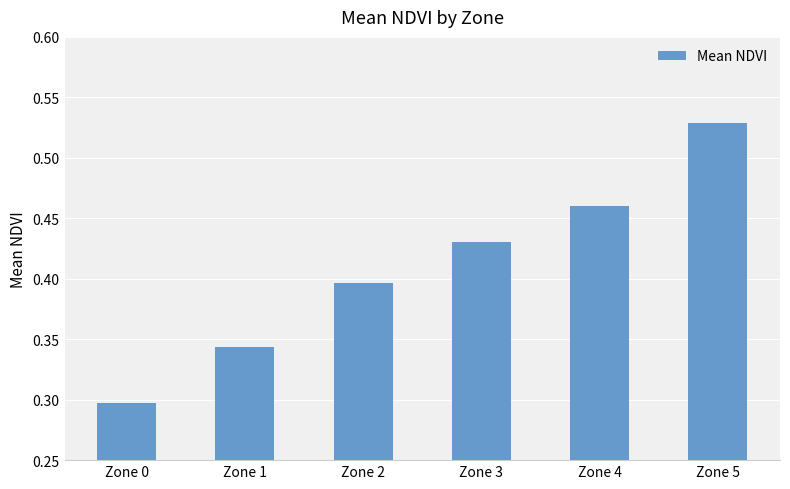

What is the sum of the values at Zone 1 and Zone 5?

0.9